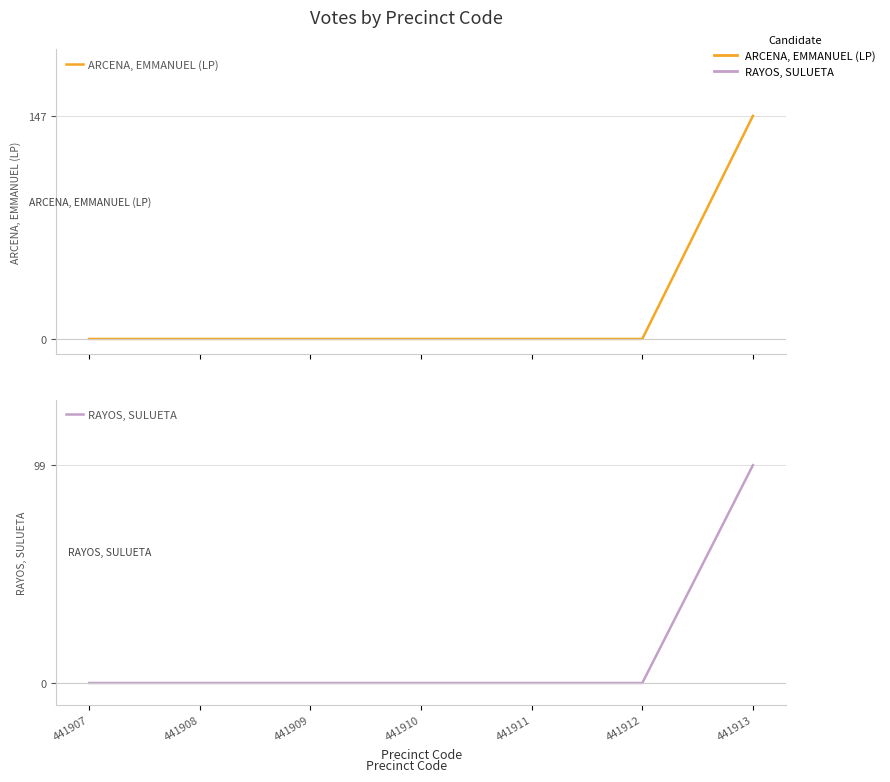

The RAYOS, SULUETA series shows 0 at 441912. True or false?

True